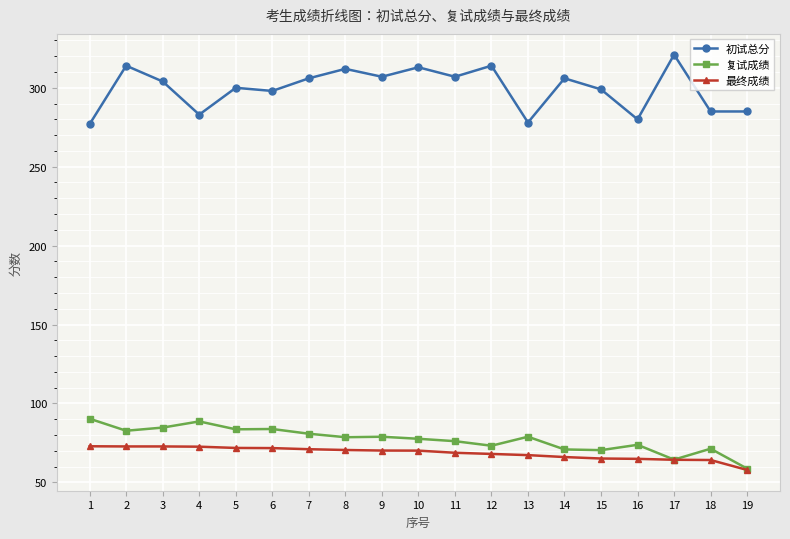

Is the value of 初试总分 at 12 greater than the value of 最终成绩 at 1?

Yes